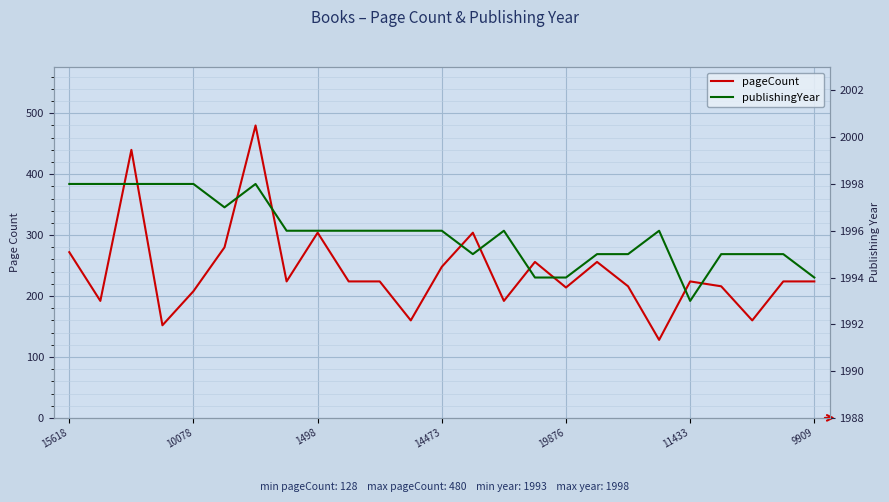

True or false: pageCount has a value of 136 at 7.

False